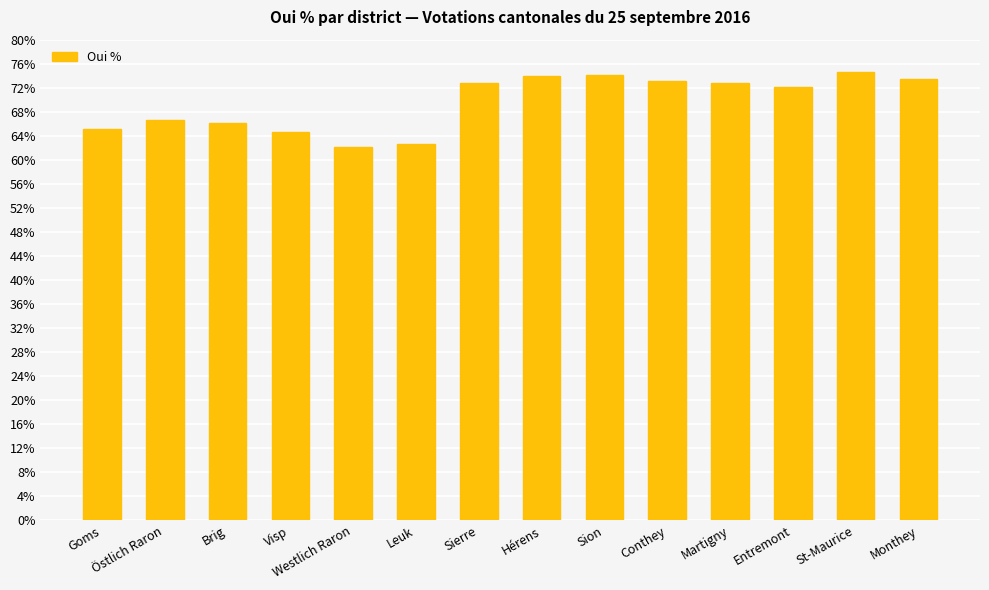

What is the greatest value displayed?

74.7